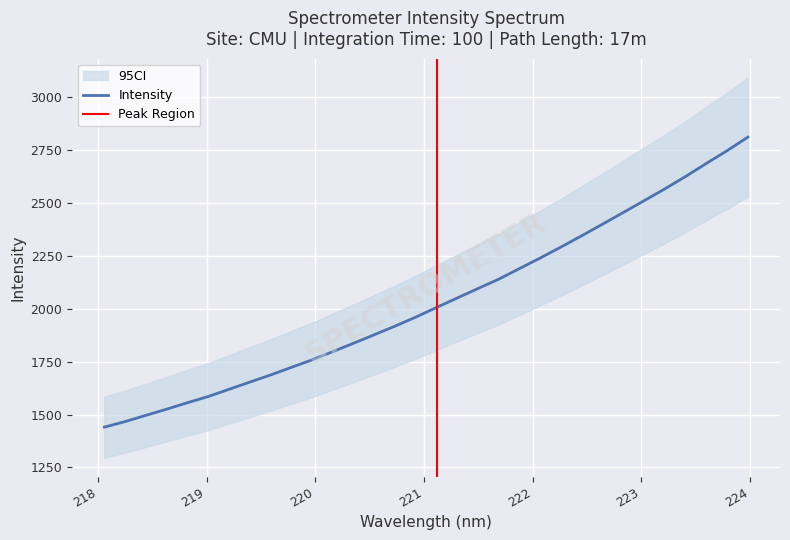

How many lines are shown in the chart?

1